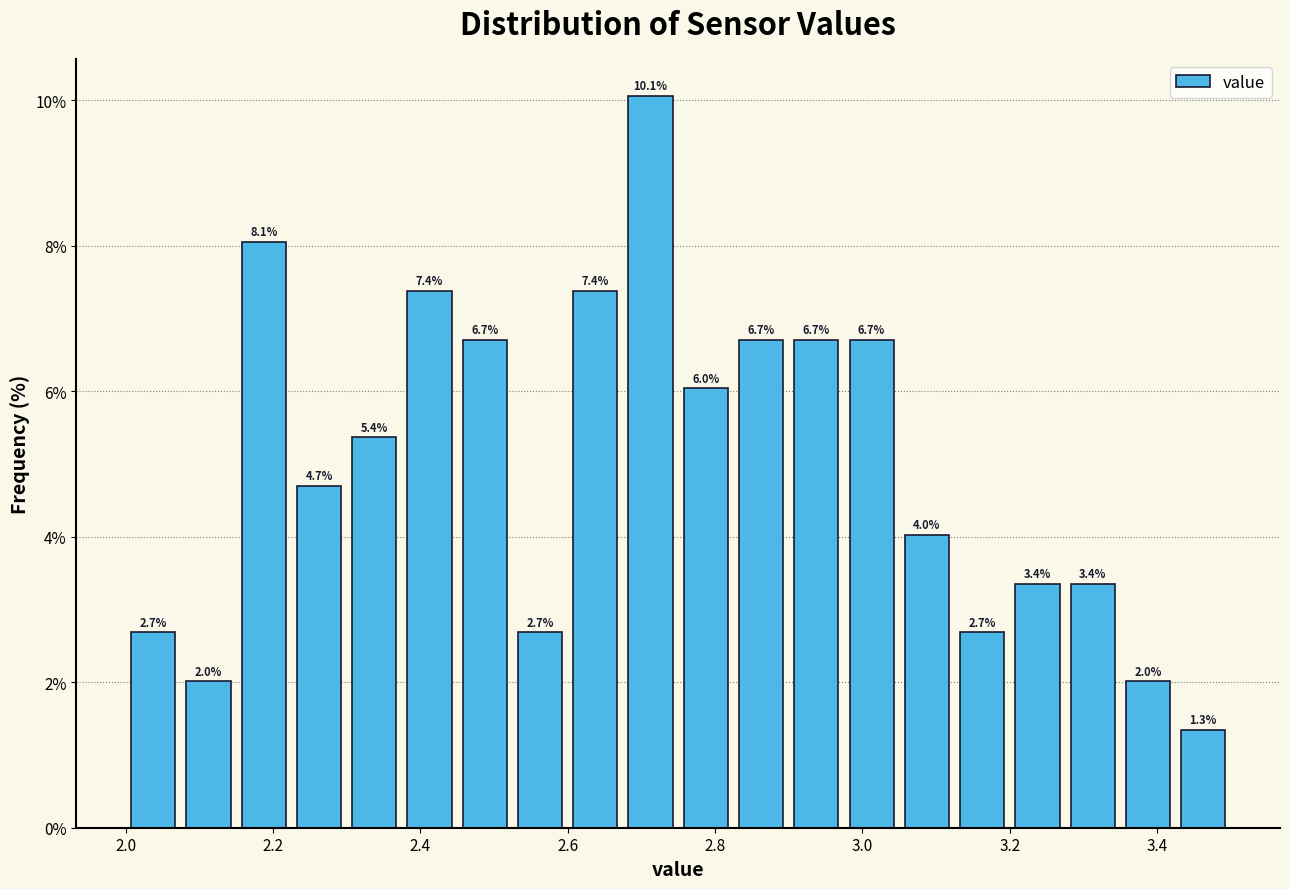

Read against the x-axis, roughly where is the centre of the tallest bar?

2.72